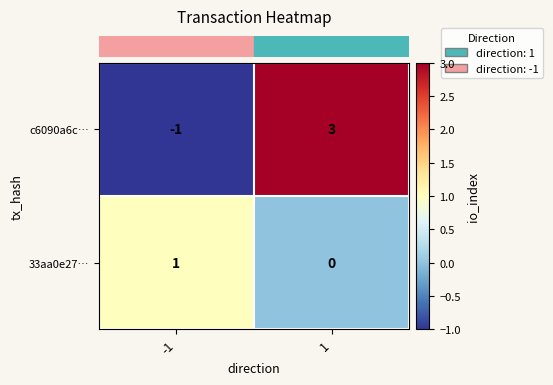

Reading left to right, extract all data points from this chart.

c6090a6c…: -1	3
33aa0e27…: 1	0